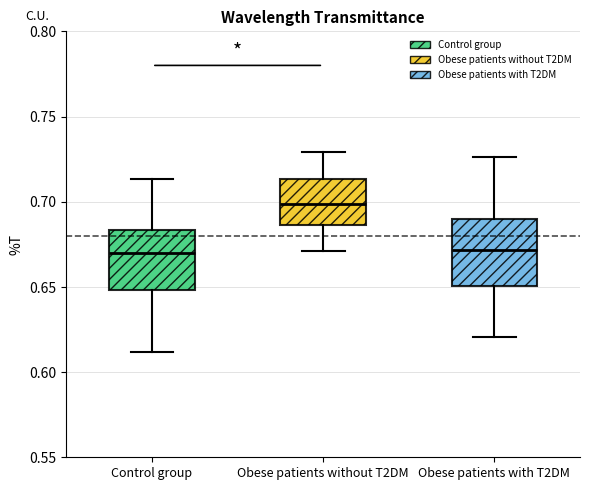

Where does the median line of the box for Obese patients without T2DM sit on the y-axis? The values are not printed on the chart, so give them approximately, as read against the axis.

0.700